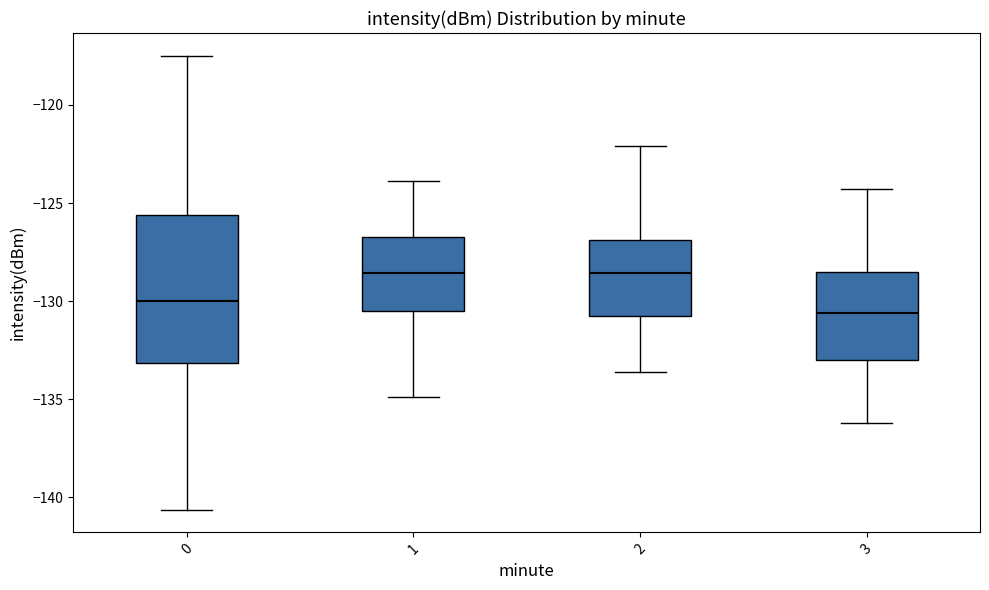

Reading left to right, read every box against the y-axis: the position of its median line, the range the box covers, and the ends of its whiskers. The values are not printed on the chart, so give them approximately, as read against the axis.

0: median -130.0, box -133.0 to -125.5, whiskers -140.5 to -117.5
1: median -128.5, box -130.5 to -126.5, whiskers -135.0 to -124.0
2: median -128.5, box -131.0 to -127.0, whiskers -133.5 to -122.0
3: median -130.5, box -133.0 to -128.5, whiskers -136.0 to -124.5